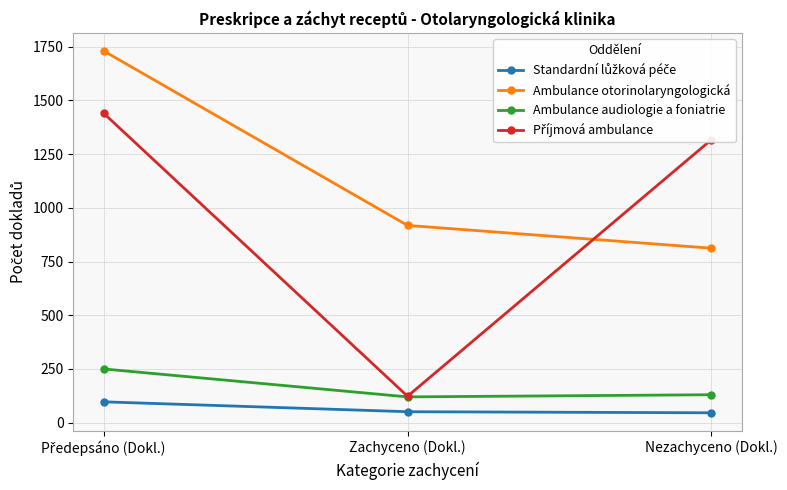

What is the difference between the highest and lowest values at Zachyceno (Dokl.)?

867